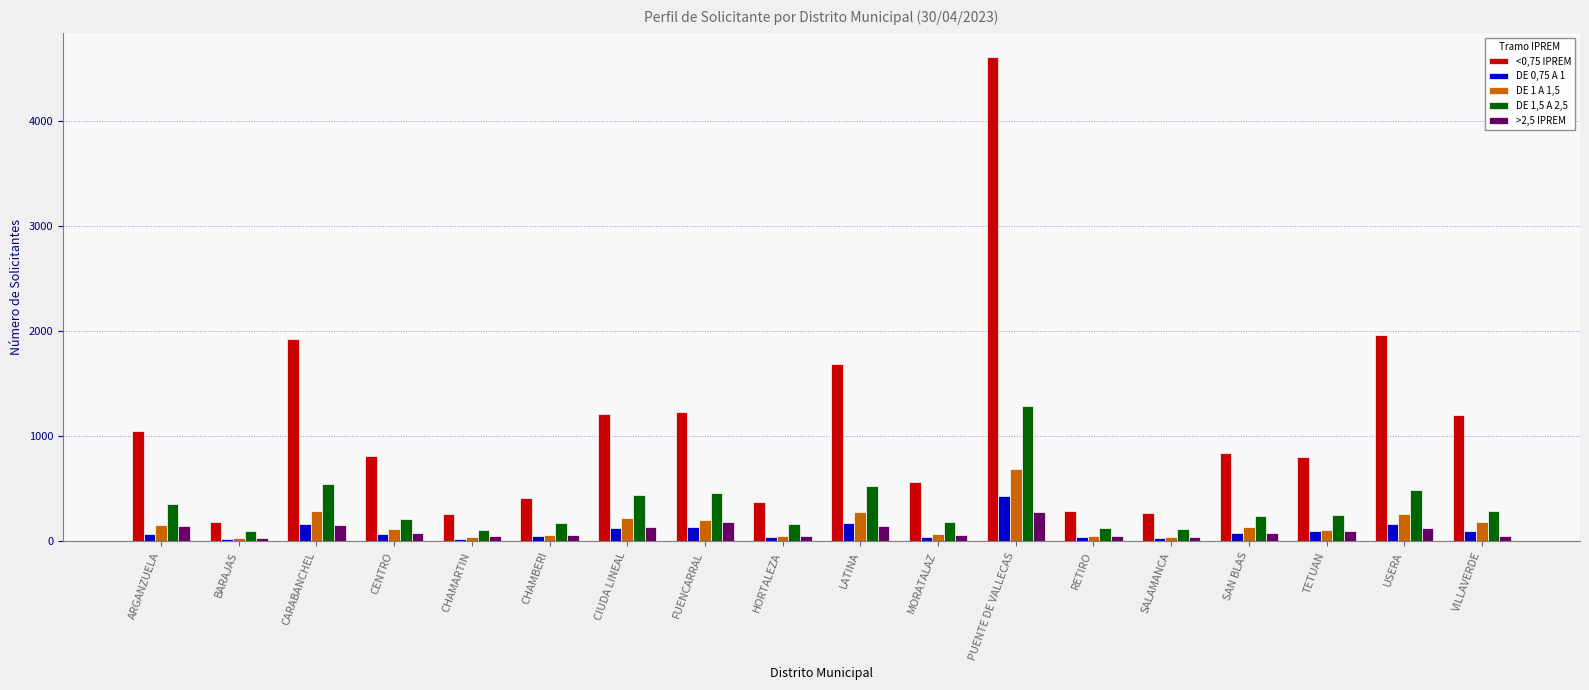

How many data points in <0,75 IPREM are less than 845?

9